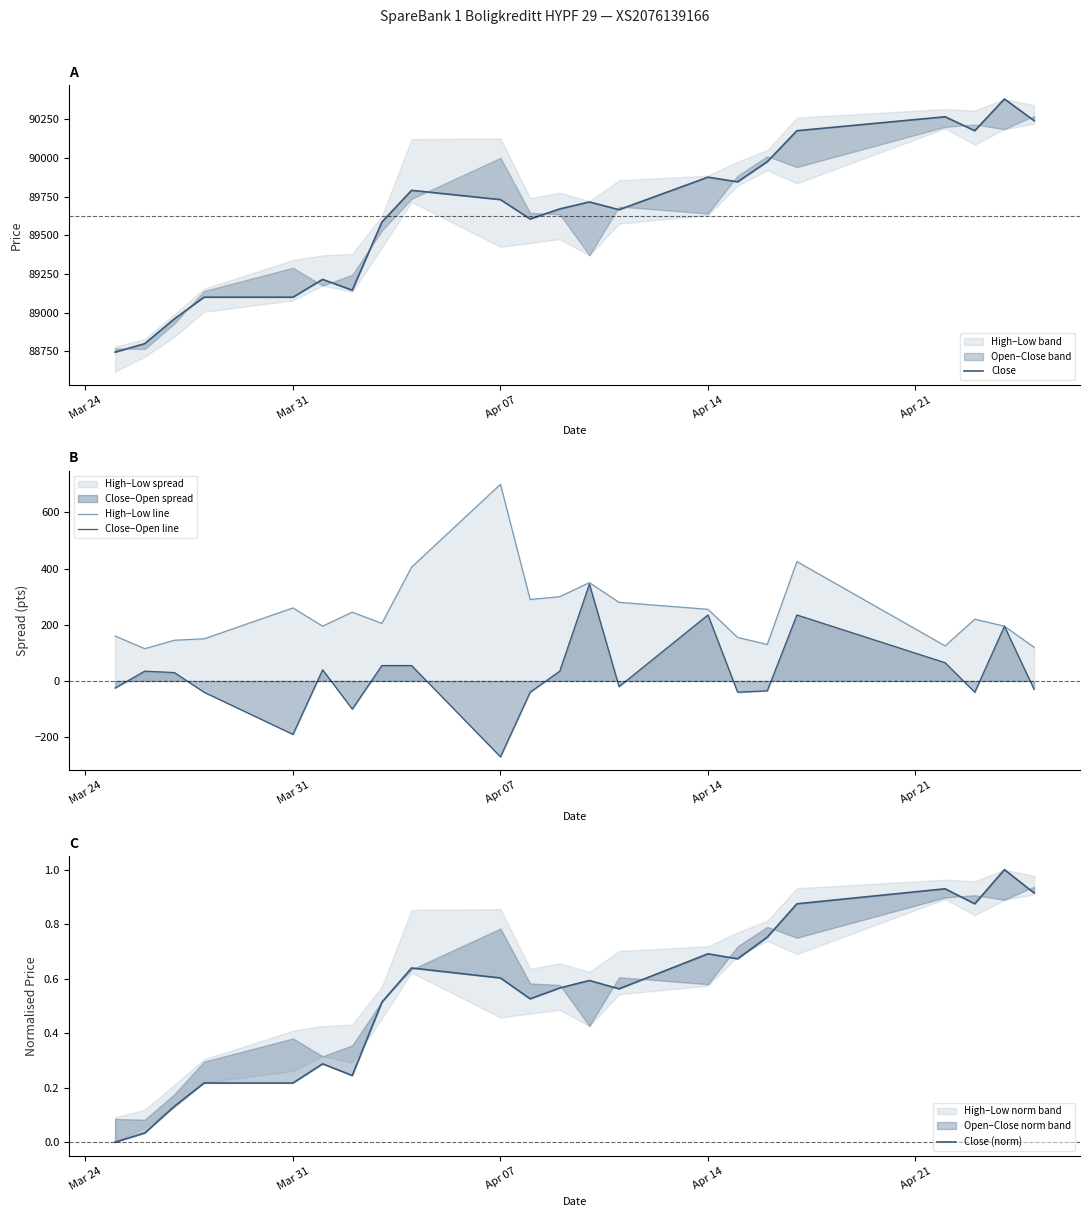

What is the maximum value for Close−Open line?

345